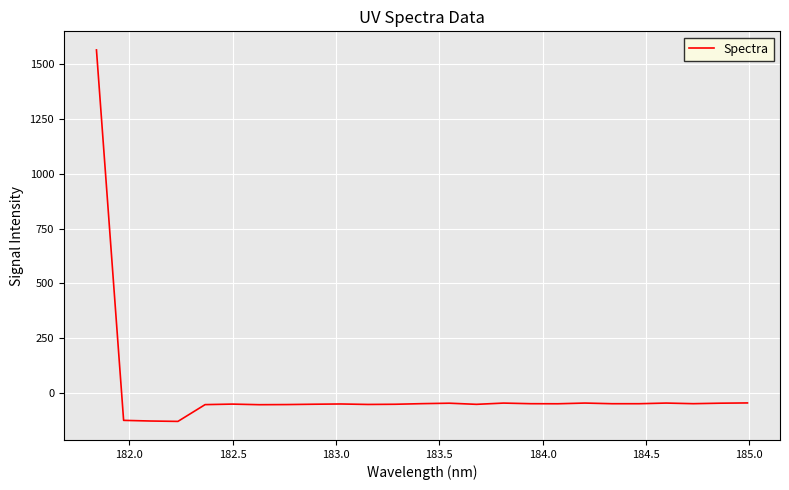

What is the greatest value displayed?

1565.3